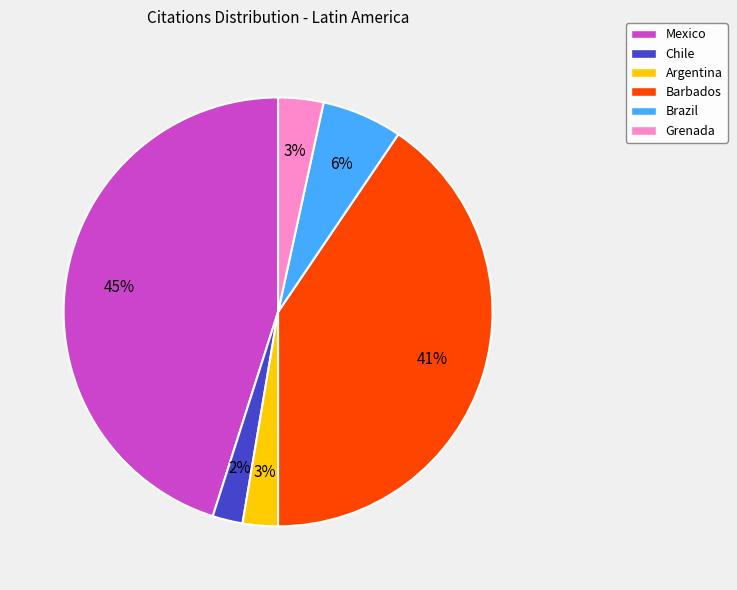

Is the sum of Chile and Argentina greater than half?

No